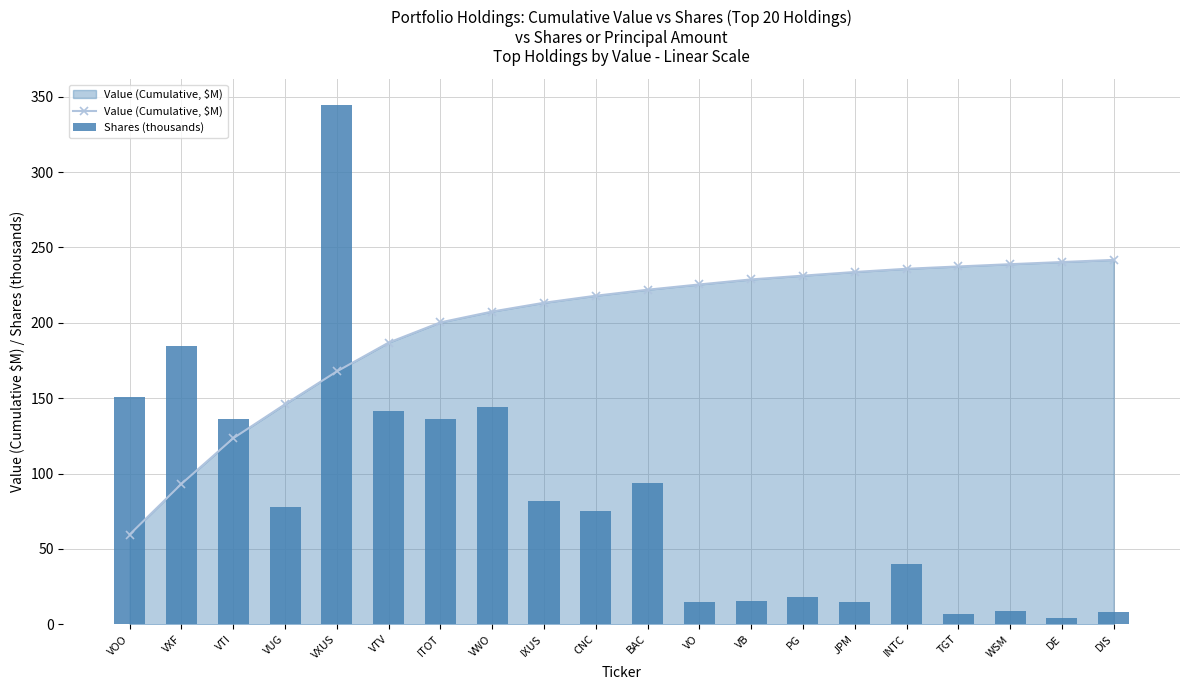

What is the label of the 3rd bar from the right?

WSM